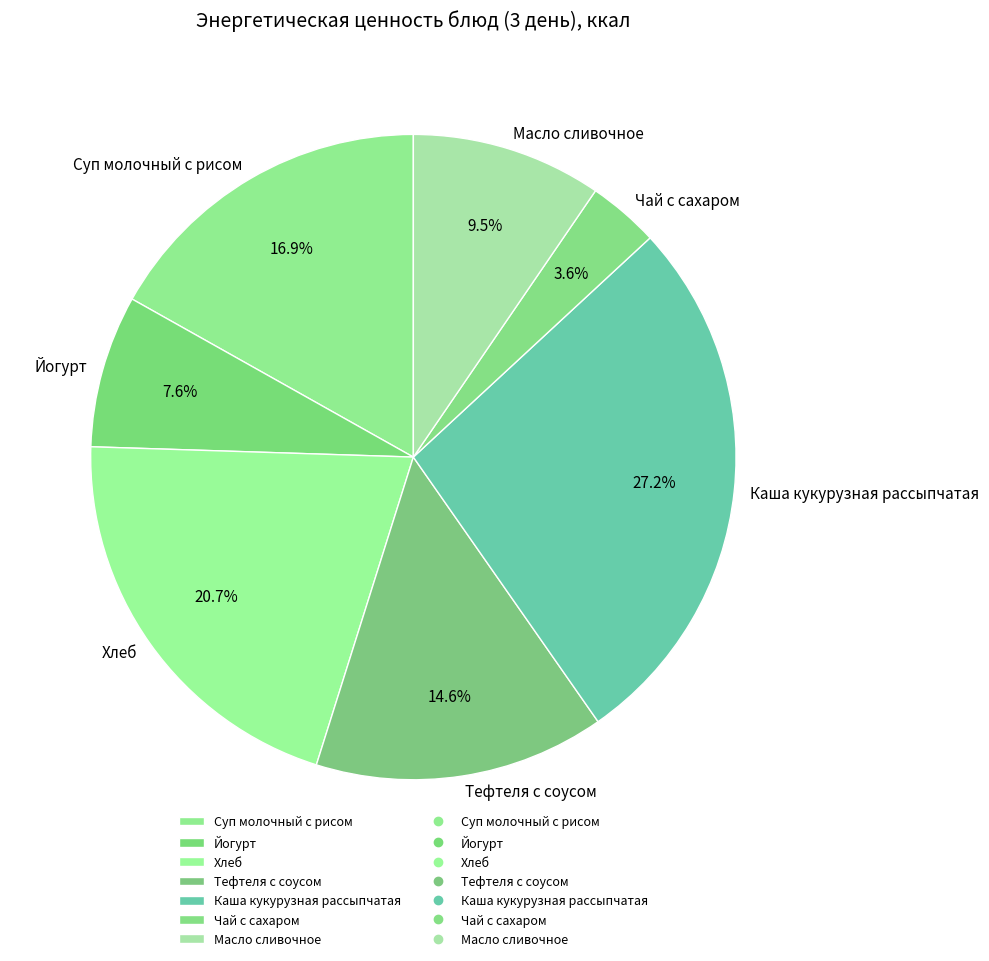

Between Хлеб and Чай с сахаром, which is larger?

Хлеб